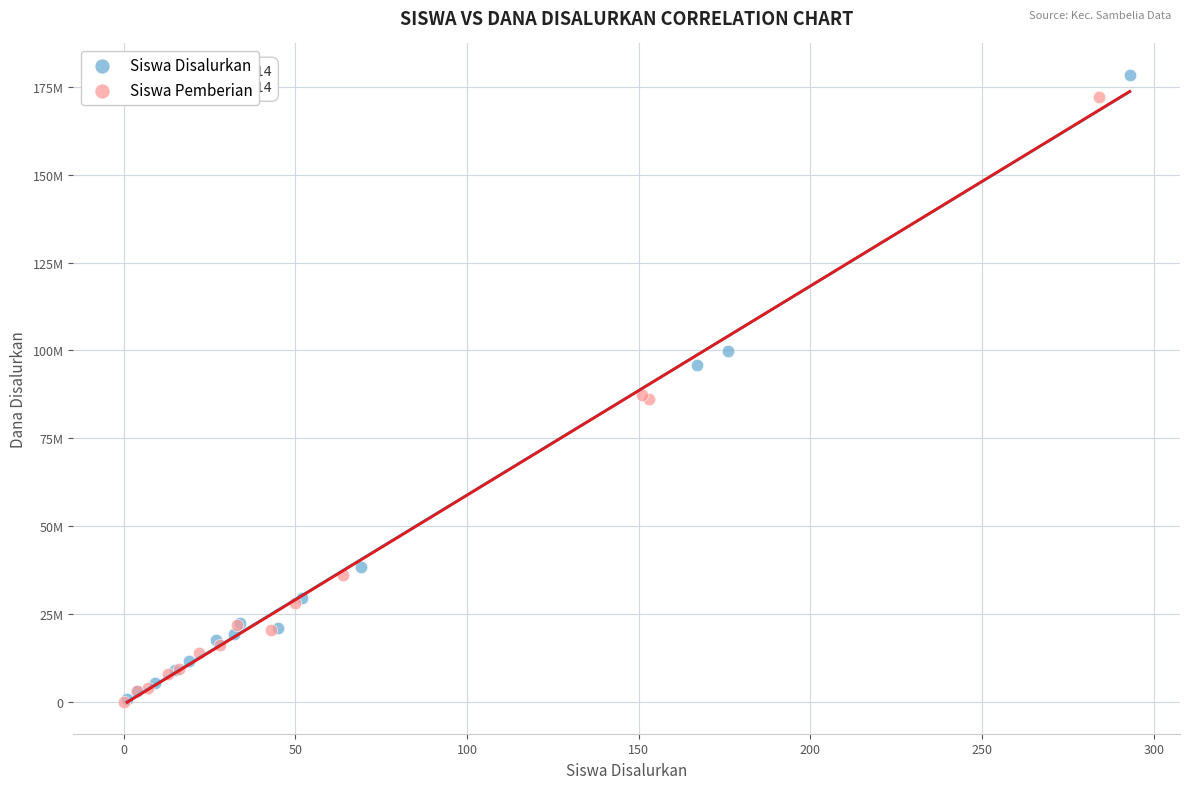

What are all the series names shown in the legend?

Siswa Disalurkan, Siswa Pemberian